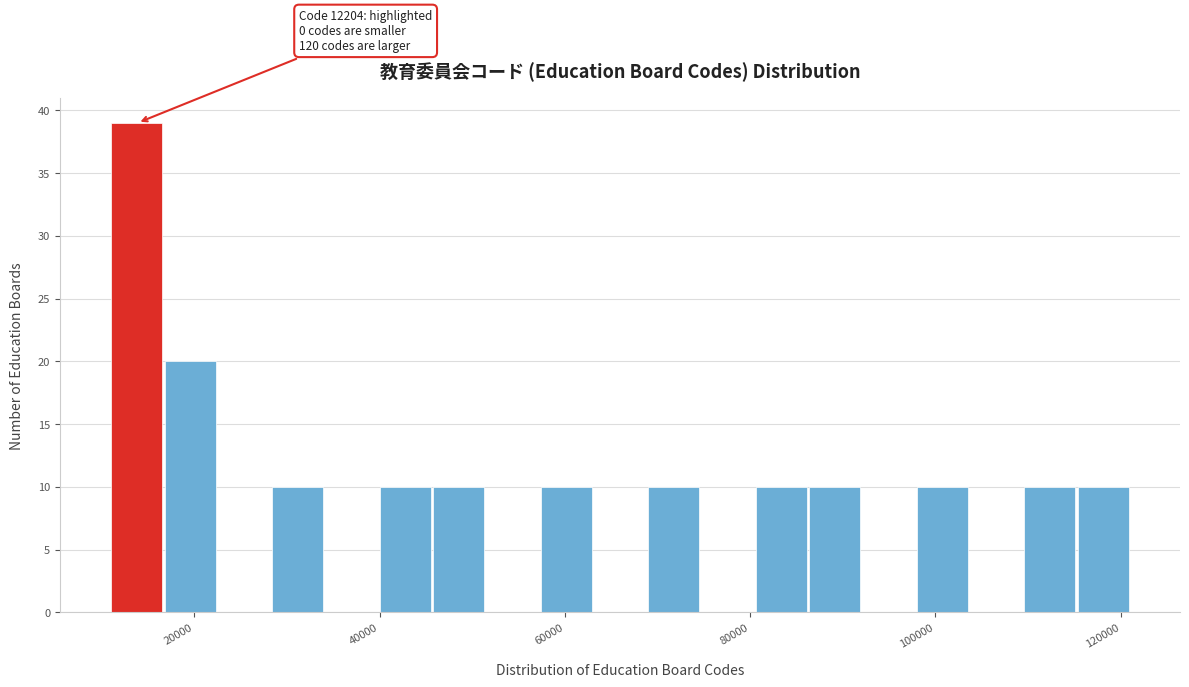

Read against the x-axis, roughly where is the centre of the tallest bar?

14000